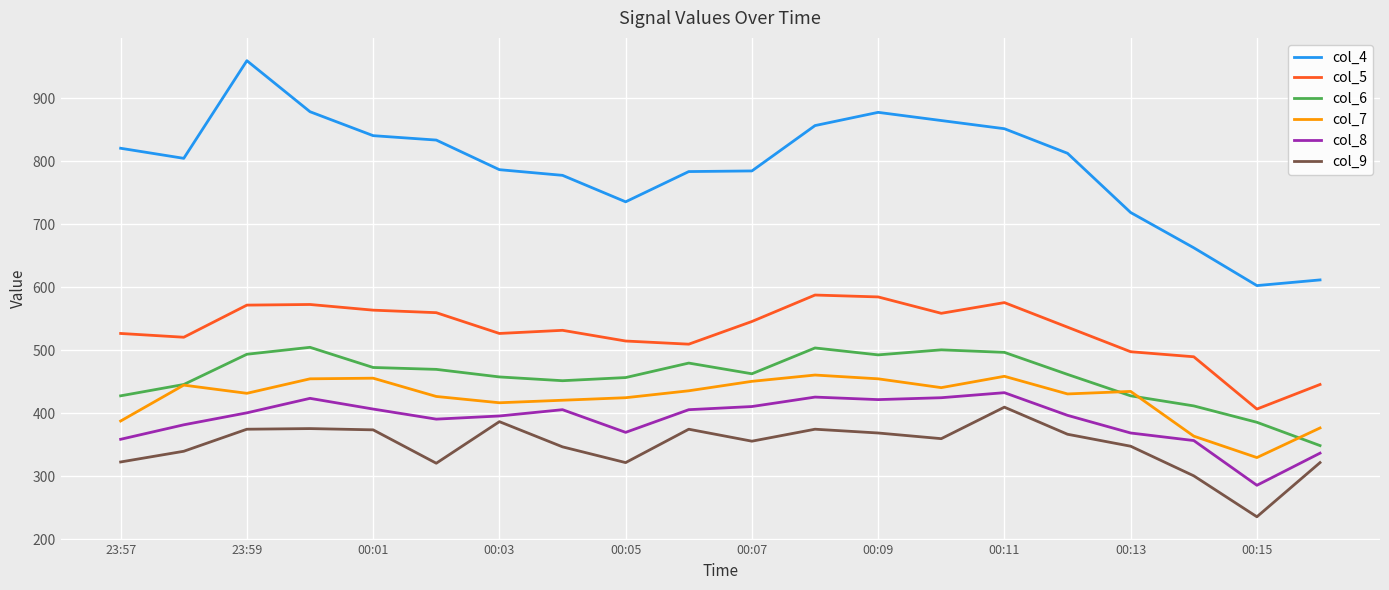

What is the smallest value displayed?

236